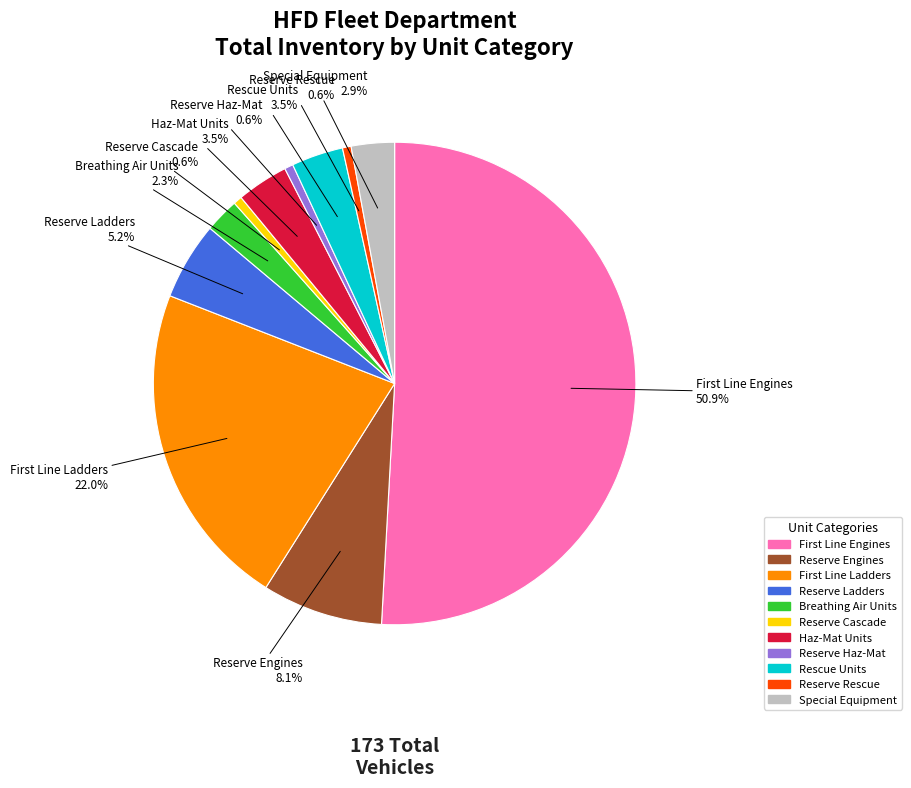

Is the sum of Rescue Units and Reserve Engines greater than half?

No